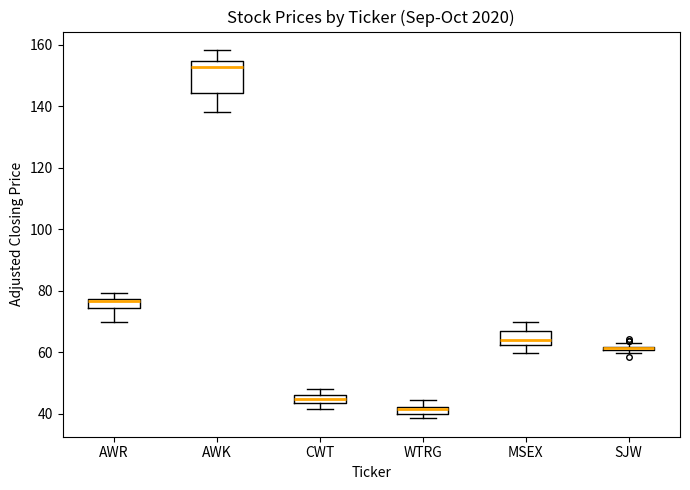

Where does the upper whisker of the box for MSEX end on the y-axis? The values are not printed on the chart, so give them approximately, as read against the axis.

70